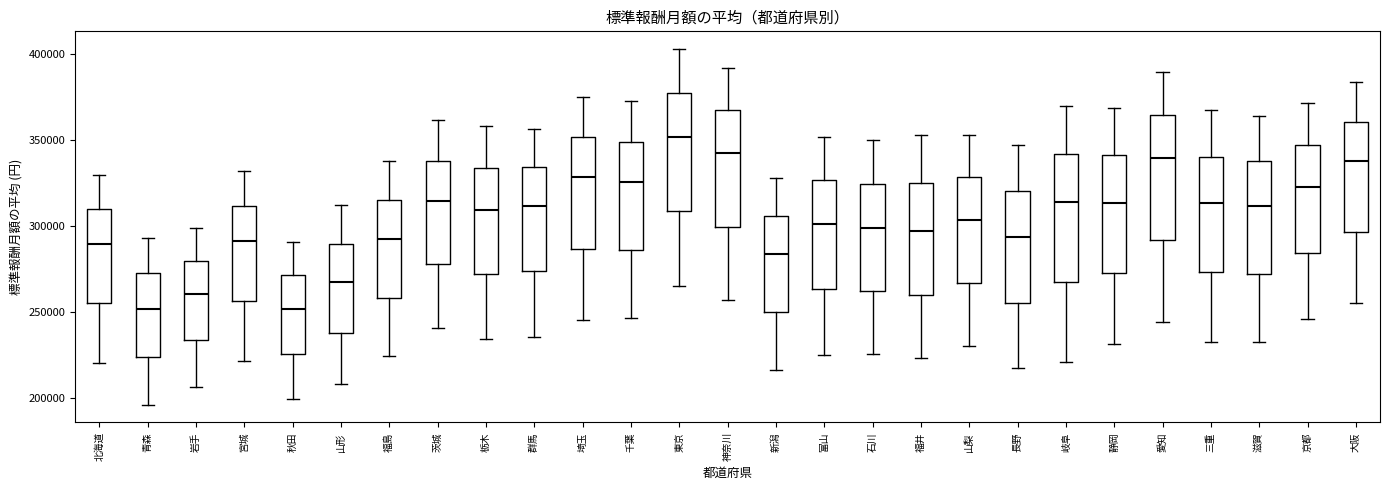

Where does the upper whisker of the box for 滋賀 end on the y-axis? The values are not printed on the chart, so give them approximately, as read against the axis.

365000